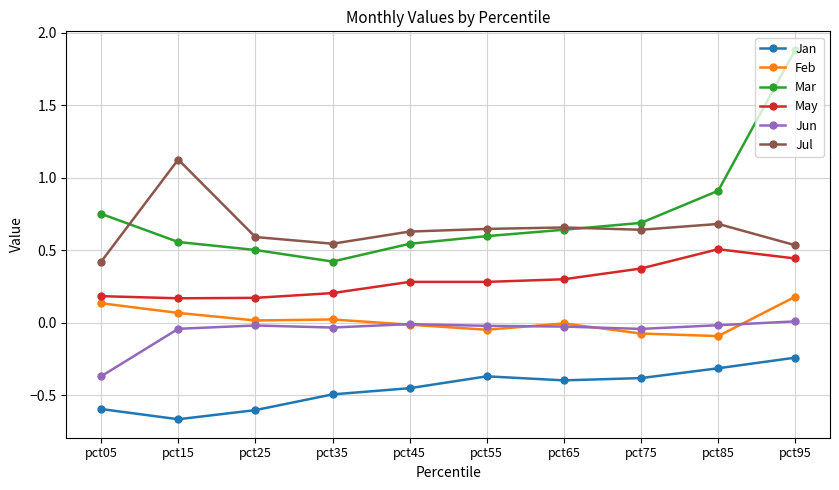

Count the Jul values in the range 0 to 1.

9